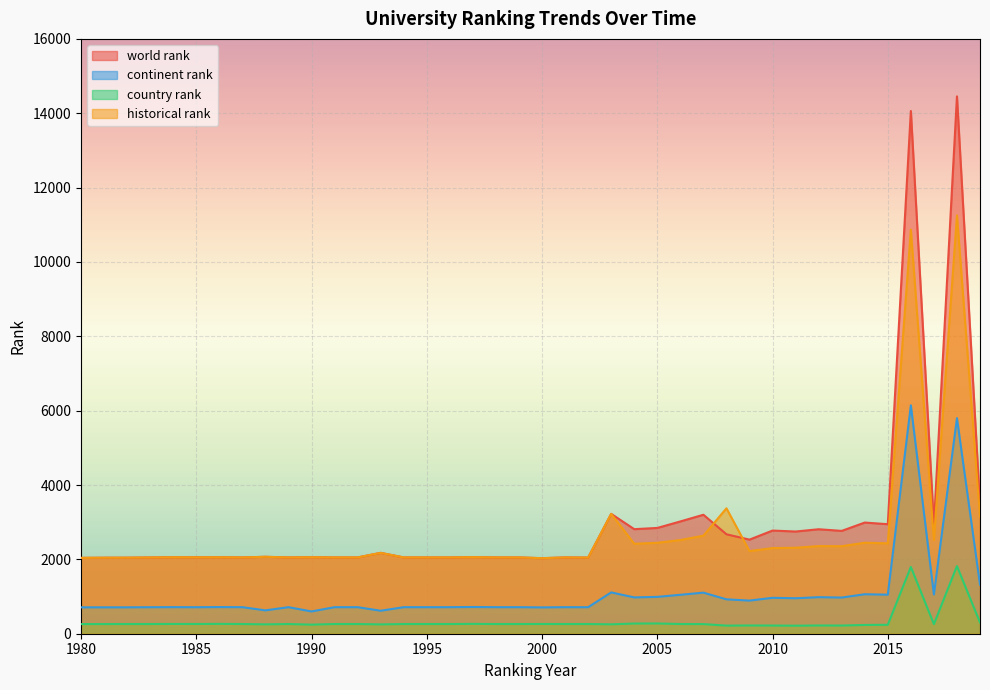

At how many categories does at least one series exceed 3741?

2